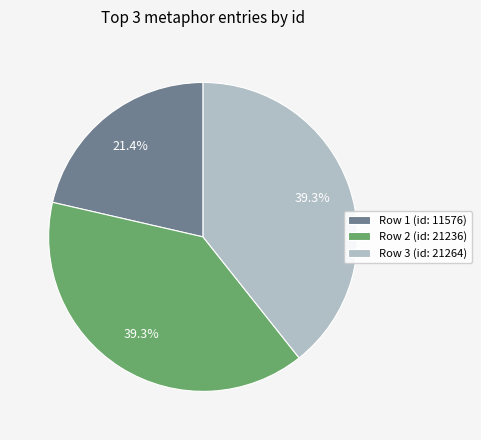

Which category has the smallest portion of the pie?

Row 1 (id: 11576)